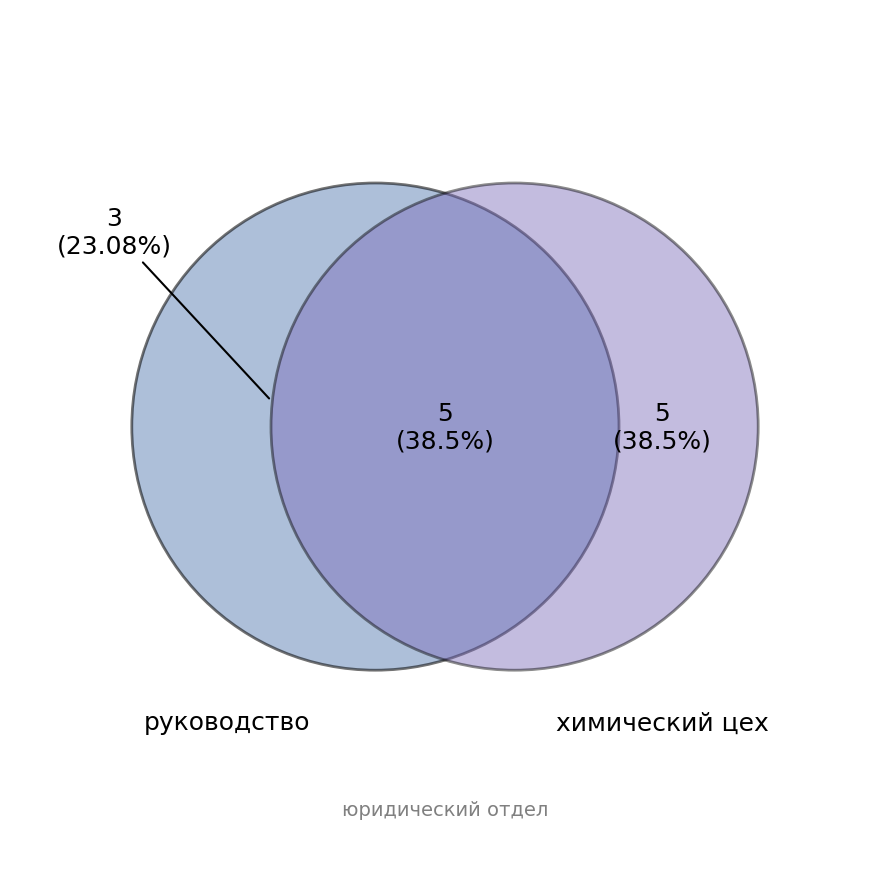

What is the change in value from руководство to юридический отдел?

+2